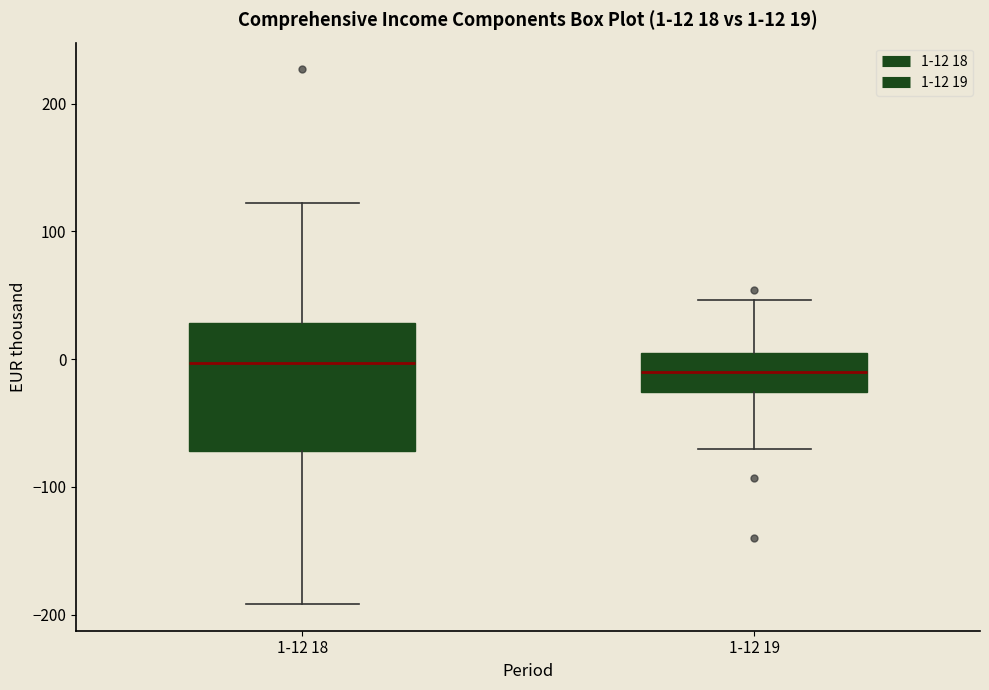

Comparing the boxes themselves (not the whiskers), which one is the tallest?

1-12 18